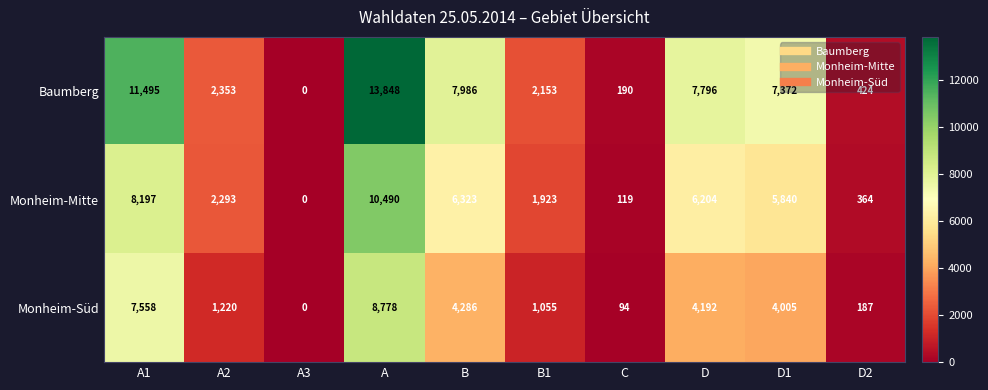

What is the difference between the Monheim-Süd values at A and A1?

1220